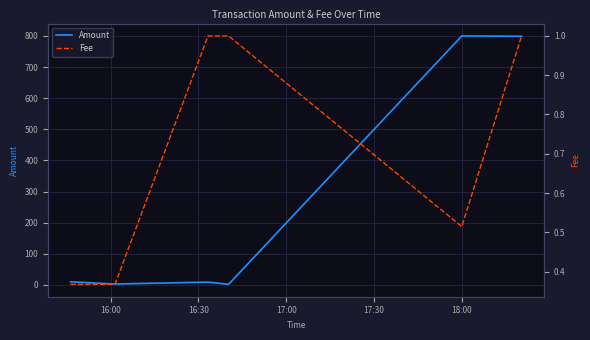

What is the maximum value for Amount?

799.8